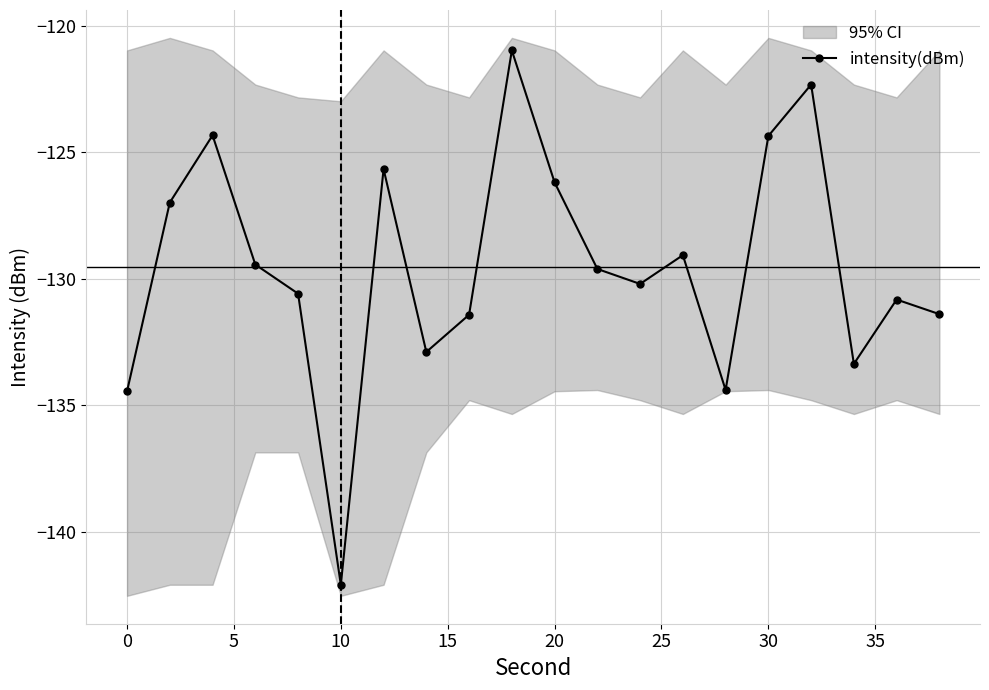

What is the sum of all values?

-2590.5